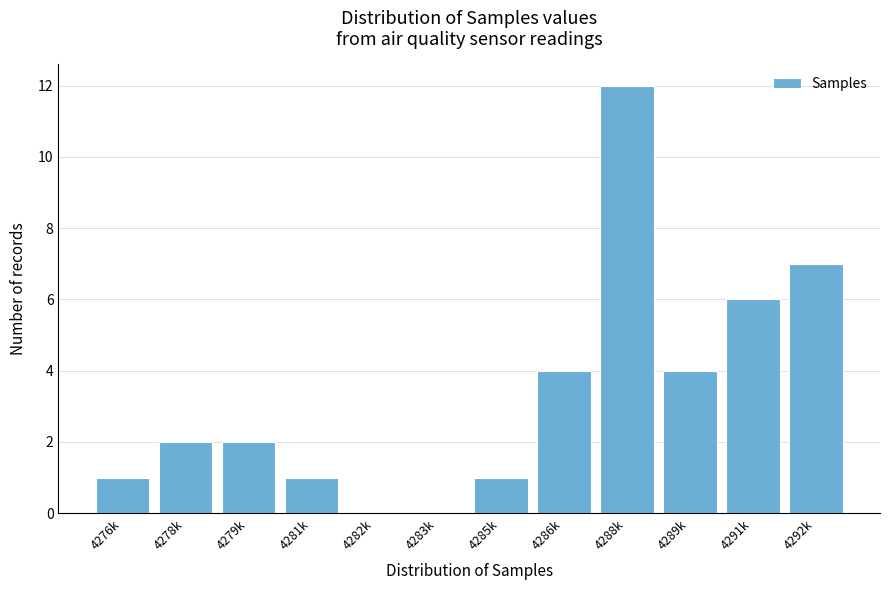

Reading left to right, extract all data points from this chart.

4276k=1	4278k=2	4279k=2	4281k=1	4282k=0	4283k=0	4285k=1	4286k=4	4288k=12	4289k=4	4291k=6	4292k=7